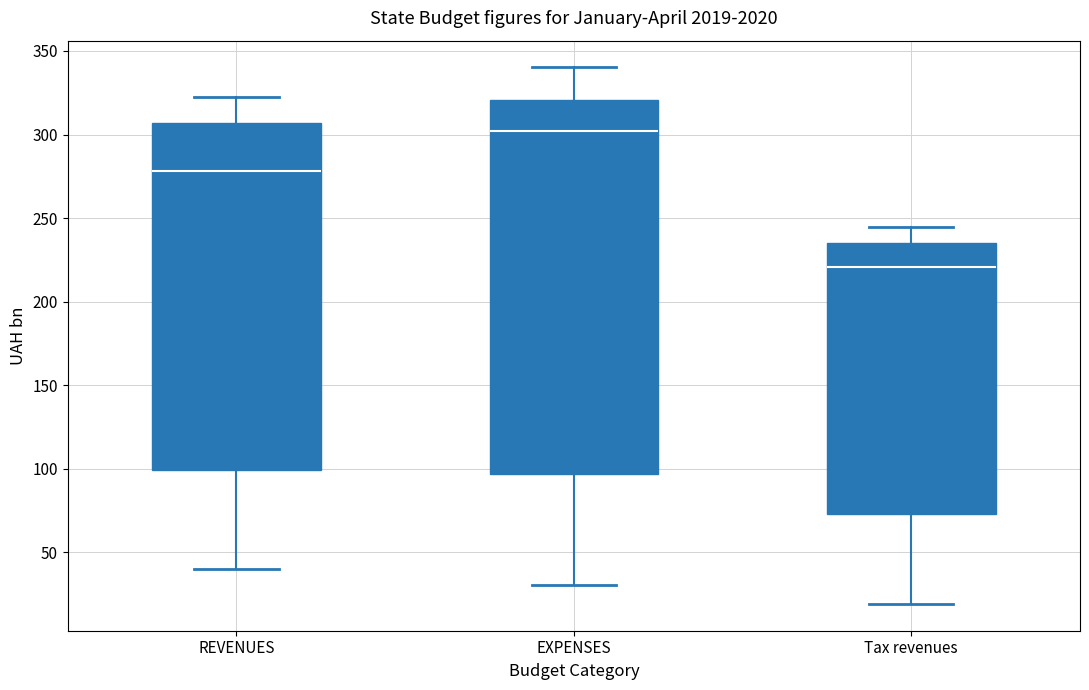

Reading left to right, transcribe this box plot: for each box, give where its median line is, the range the box spans, and where its two whiskers end, as read against the y-axis. The values are not printed on the chart, so give them approximately, as read against the axis.

REVENUES: median 280, box 100 to 305, whiskers 40 to 325
EXPENSES: median 300, box 95 to 320, whiskers 30 to 340
Tax revenues: median 220, box 75 to 235, whiskers 20 to 245